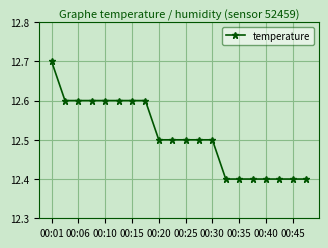

What is the difference between the maximum and minimum values?

0.3